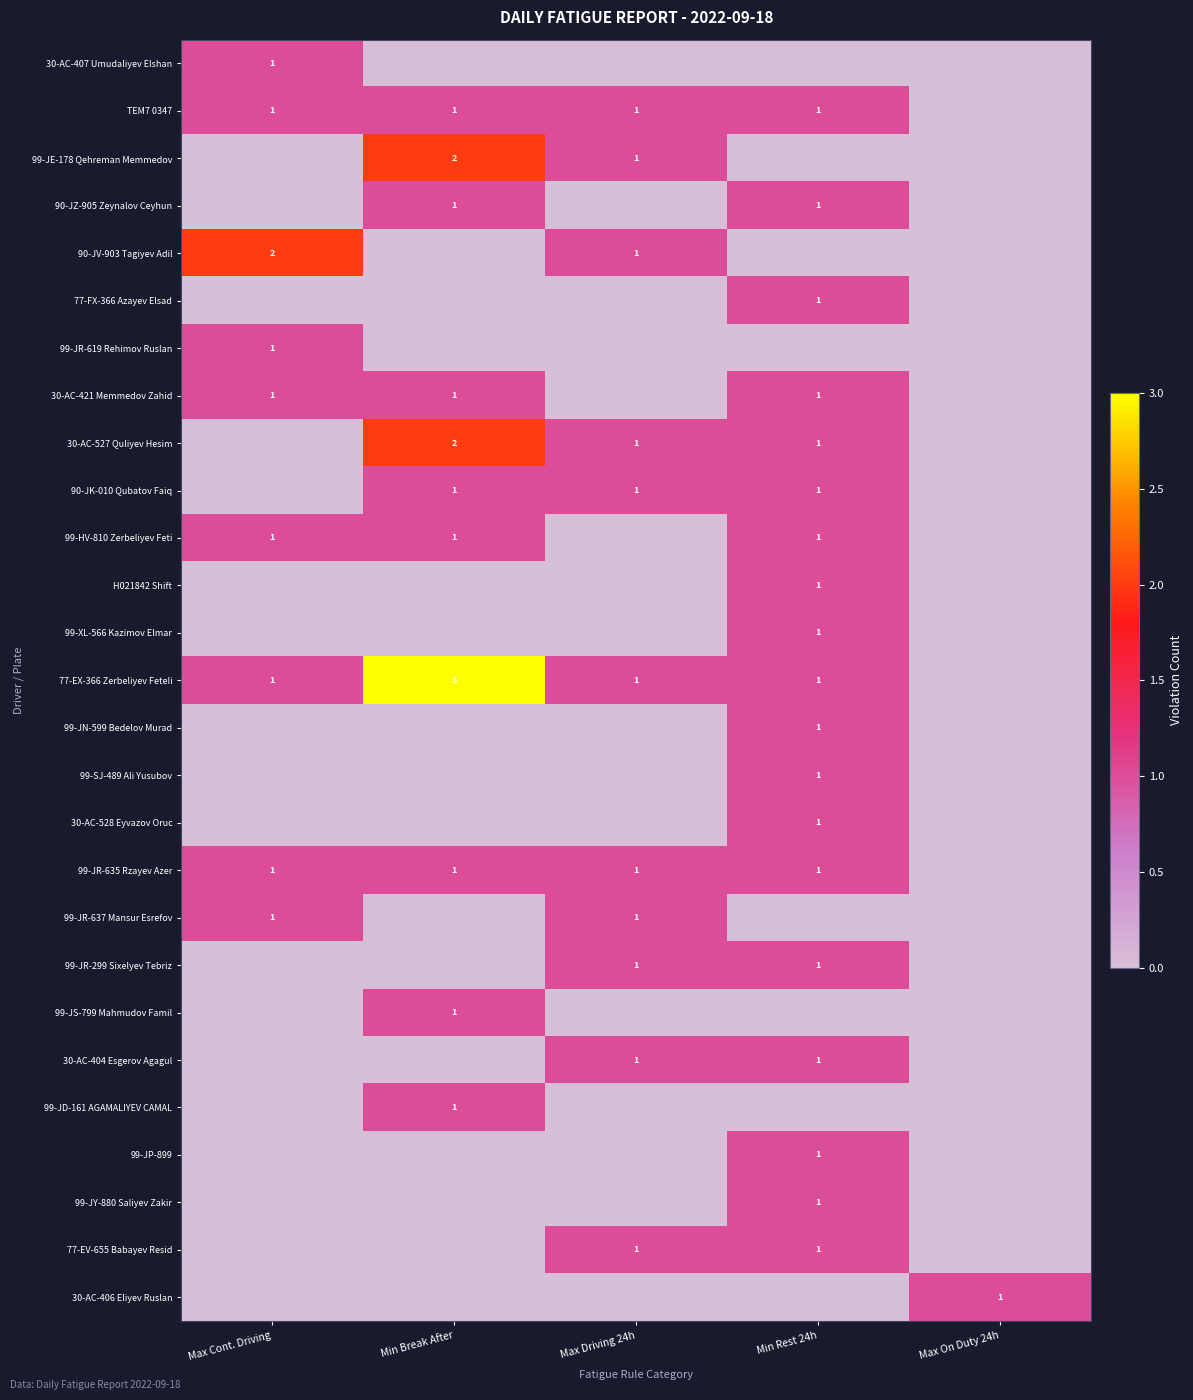

True or false: 99-JR-299 Sixelyev Tebriz has a value of 0 at Max Driving 24h.

False